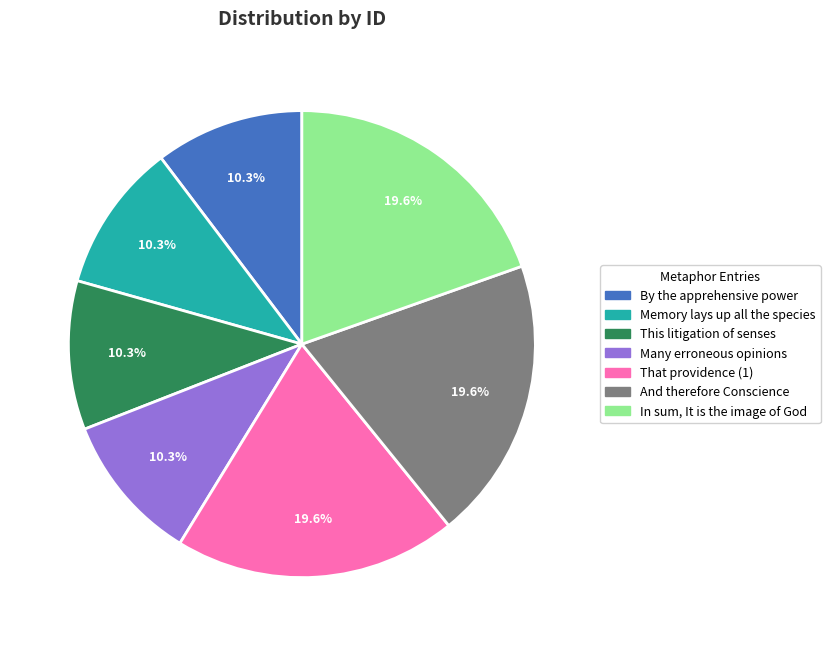

The By the apprehensive power slice represents 21% of the pie. True or false?

False